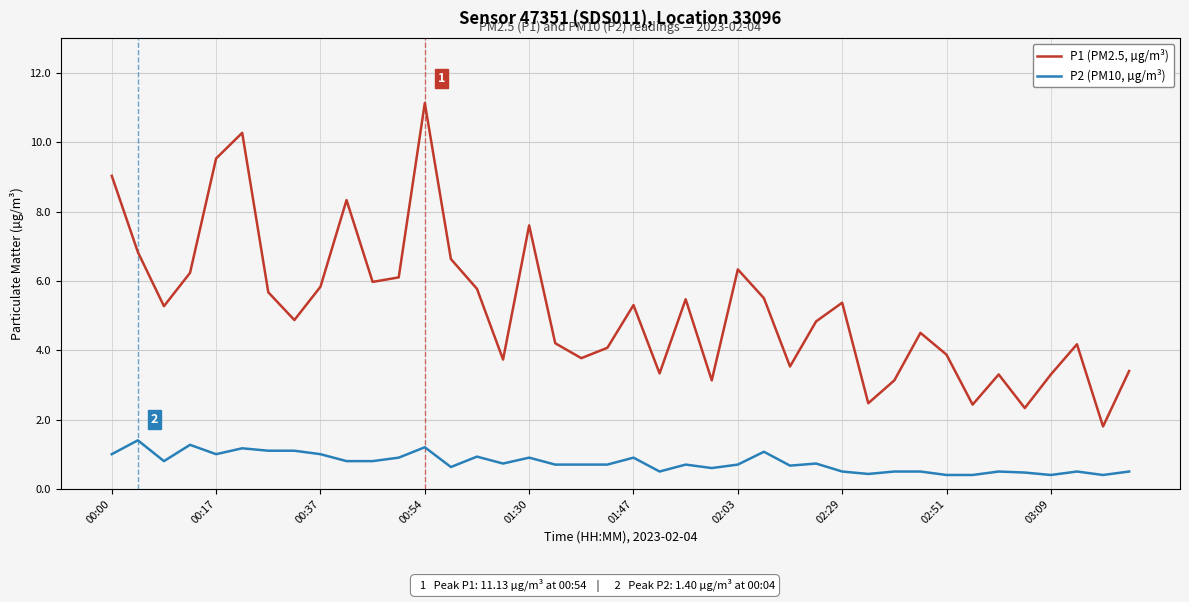

How many distinct data groups are displayed?

2